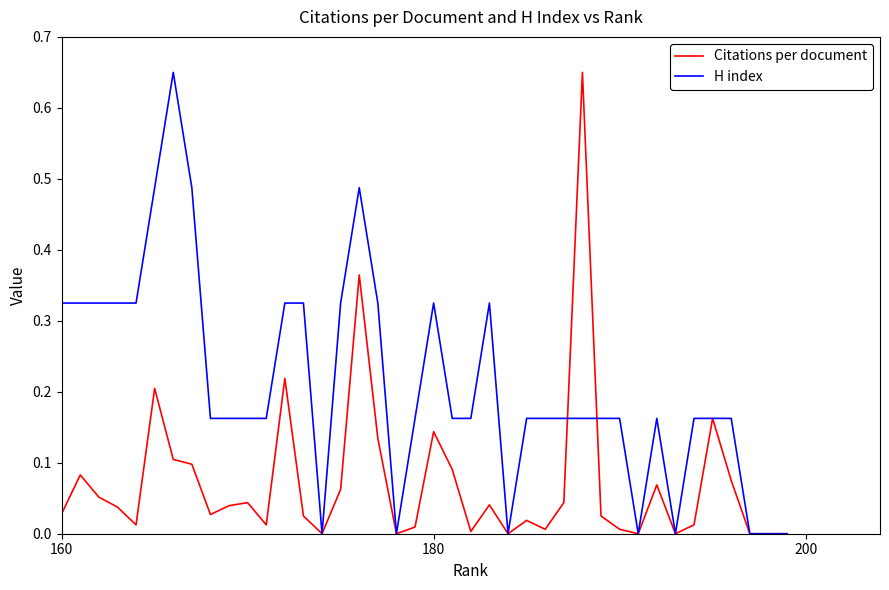

True or false: Citations per document has more than 0 interior local peaks.

True